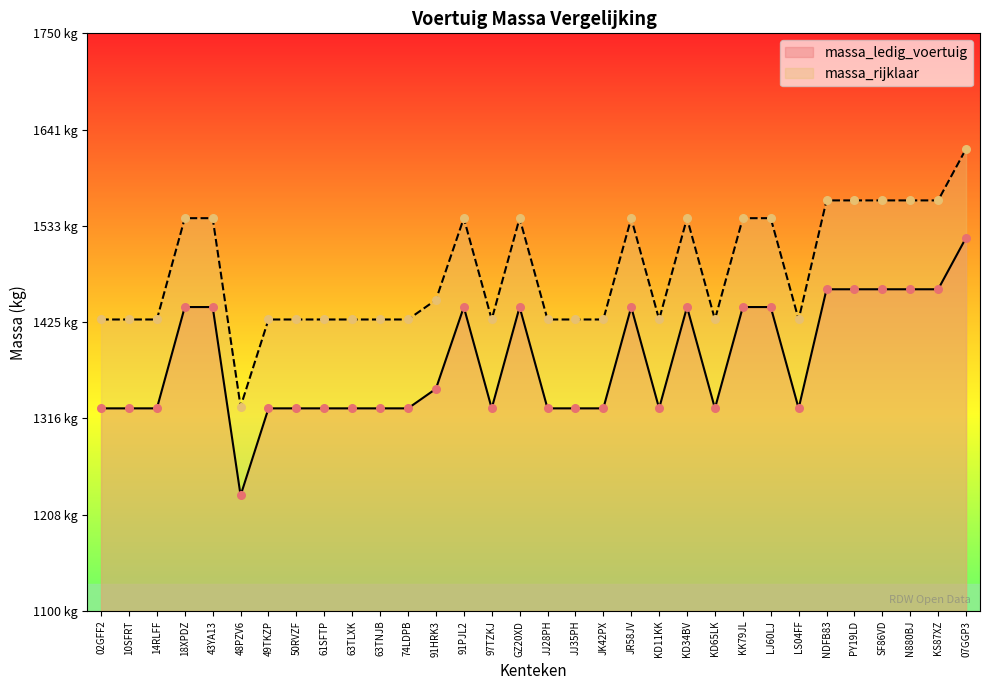

Which series contains the highest Y value?

massa_rijklaar